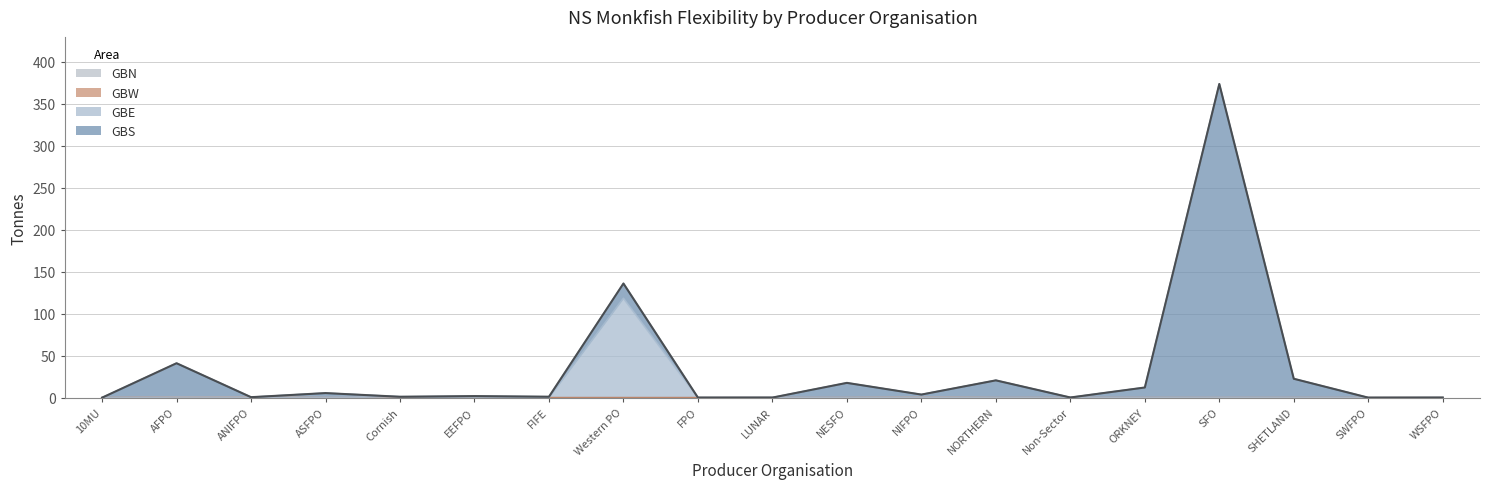

How many GBN values are between 0 and 1?

19